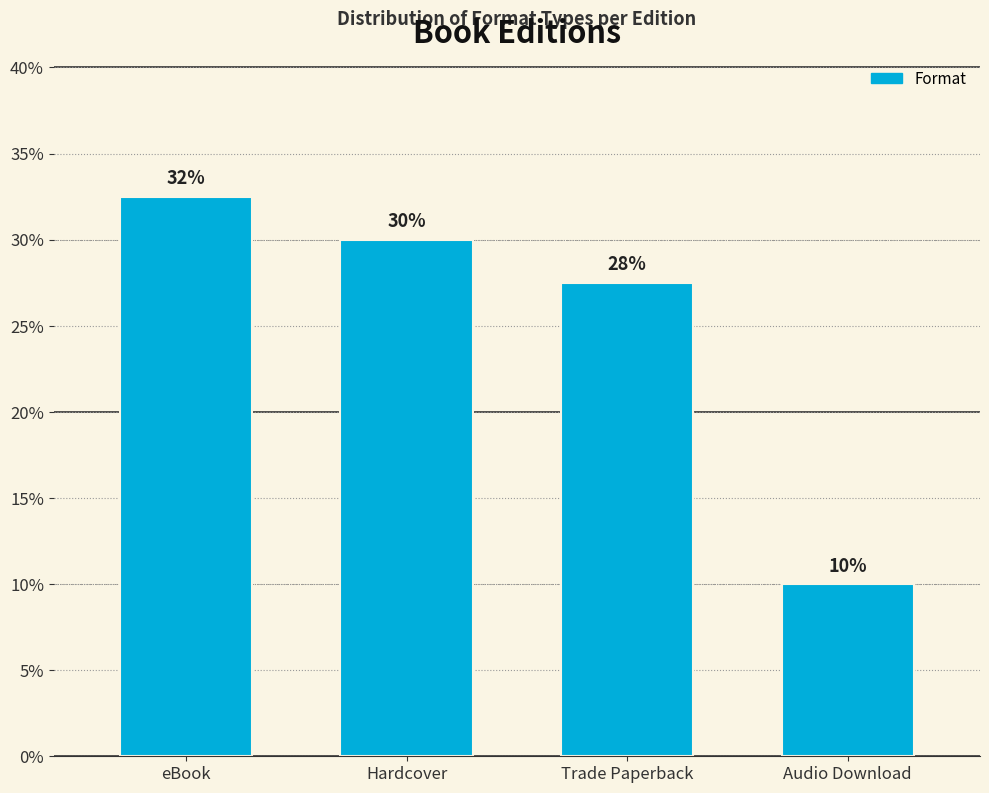

List the labels in order of value, largest first.

eBook, Hardcover, Trade Paperback, Audio Download